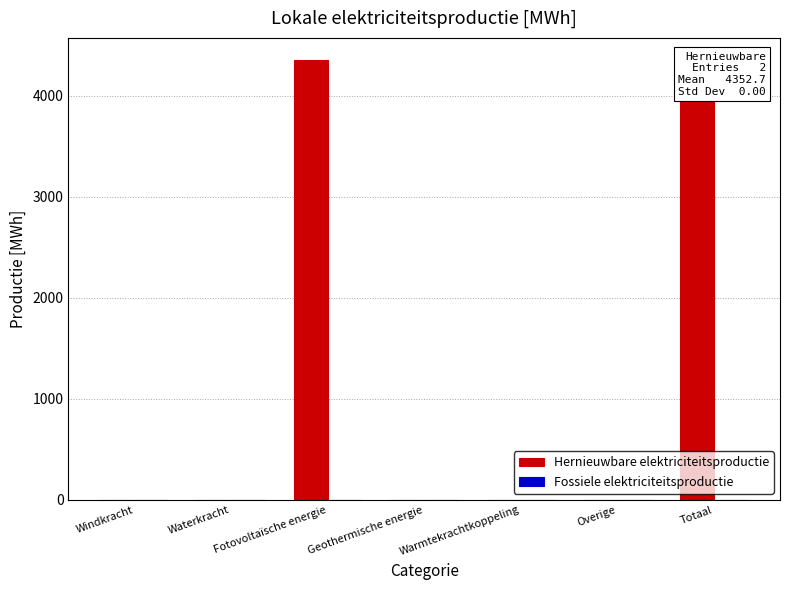

How many series are shown in this chart?

2